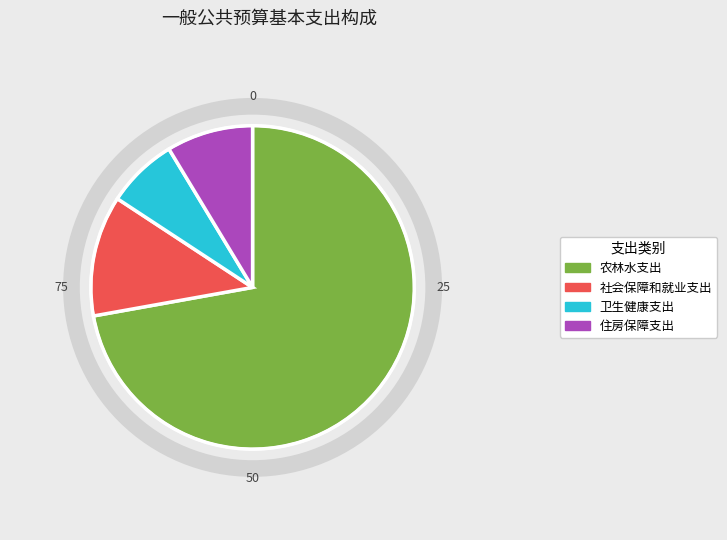

Is it true that 农林水支出 is 72% of the pie?

True